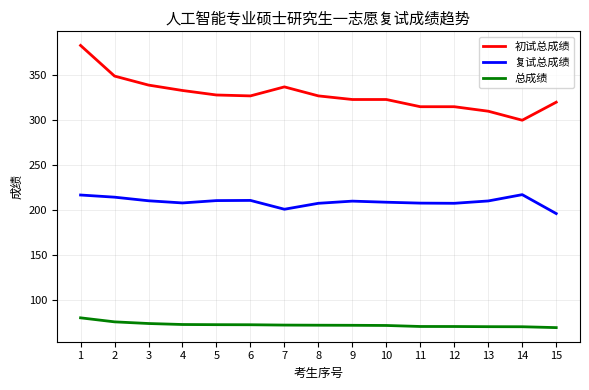

What is the spread (max minus min) of values at 11?

243.9